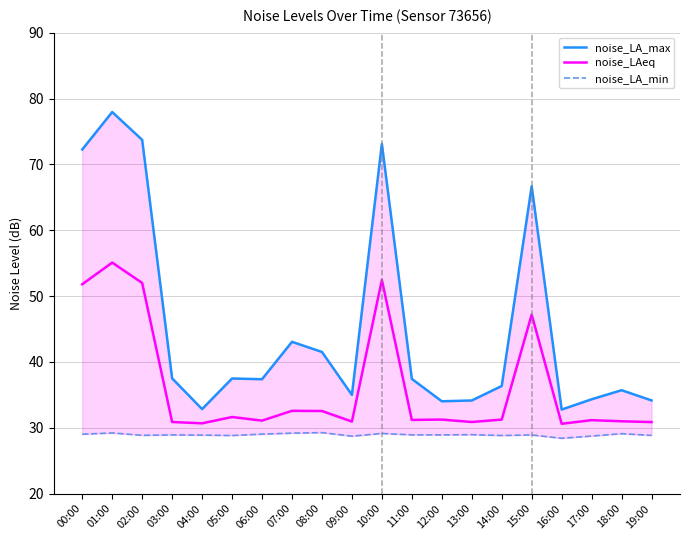

Reading right to left, list all the values displayed in this chart.

noise_LA_max: 34.1	35.7	34.3	32.8	66.7	36.3	34.1	34.0	37.4	73.1	35.0	41.5	43.0	37.4	37.5	32.8	37.5	73.7	78.0	72.3
noise_LAeq: 30.9	31.0	31.1	30.6	47.2	31.2	30.9	31.2	31.2	52.5	30.9	32.5	32.6	31.1	31.6	30.7	30.9	52.0	55.1	51.8
noise_LA_min: 28.8	29.1	28.7	28.4	28.9	28.8	28.9	28.9	28.9	29.1	28.7	29.3	29.2	29.0	28.8	28.9	28.9	28.9	29.2	29.0